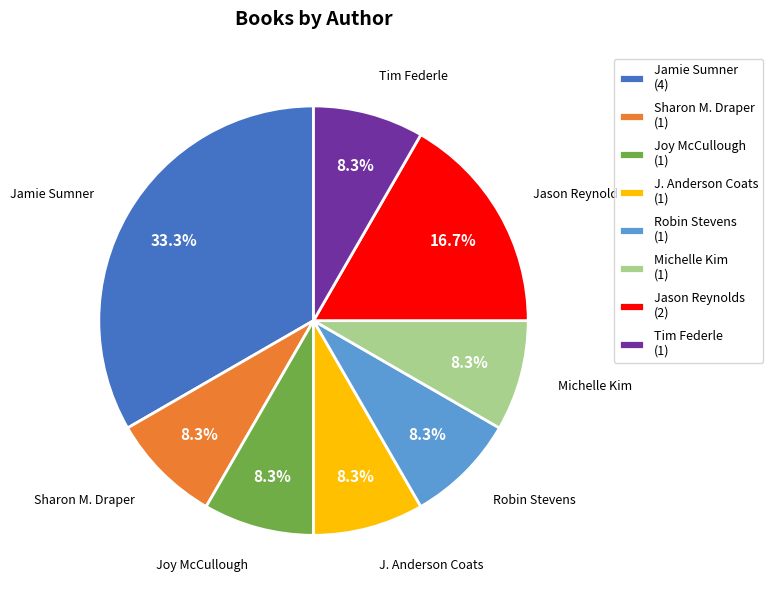

Combined, what portion of the pie is Robin Stevens (1) and Jamie Sumner (4)?

41.7%